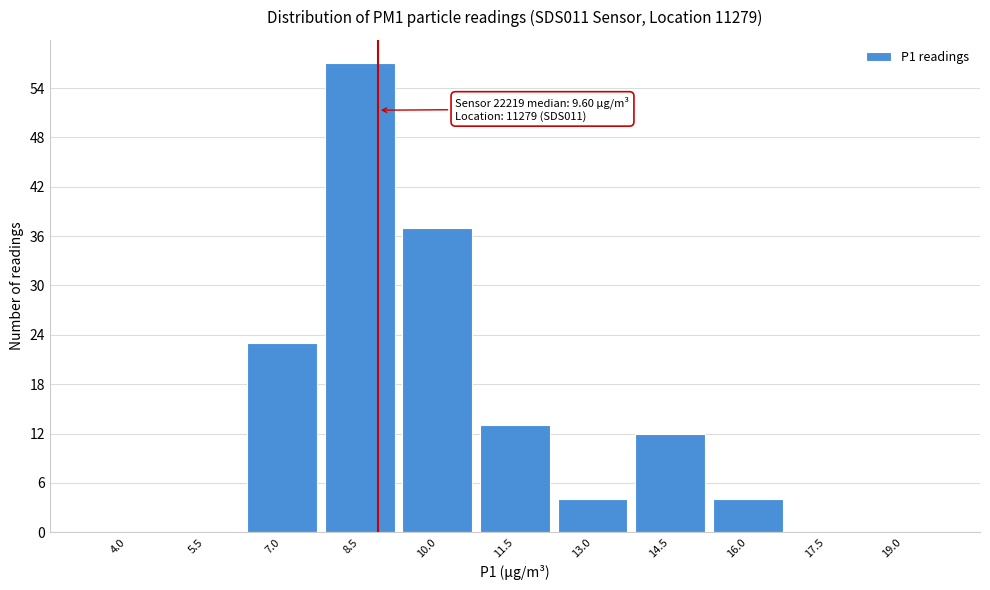

Reading left to right, transcribe all the data shown in this chart.

4.0=0	5.5=0	7.0=23	8.5=57	10.0=37	11.5=13	13.0=4	14.5=12	16.0=4	17.5=0	19.0=0